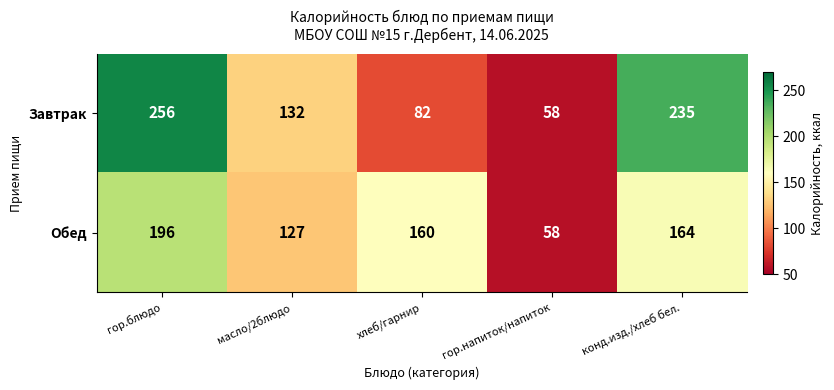

Which series has the widest spread of values?

Завтрак